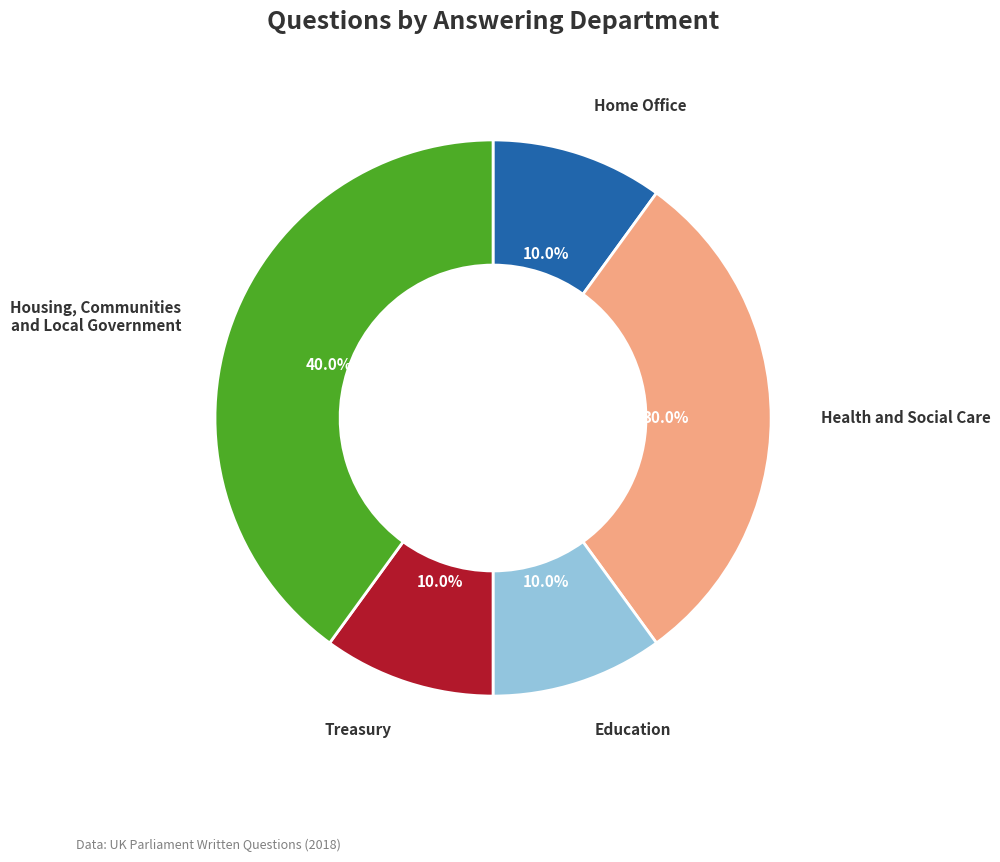

Is there any slice that represents more than half of the pie?

No